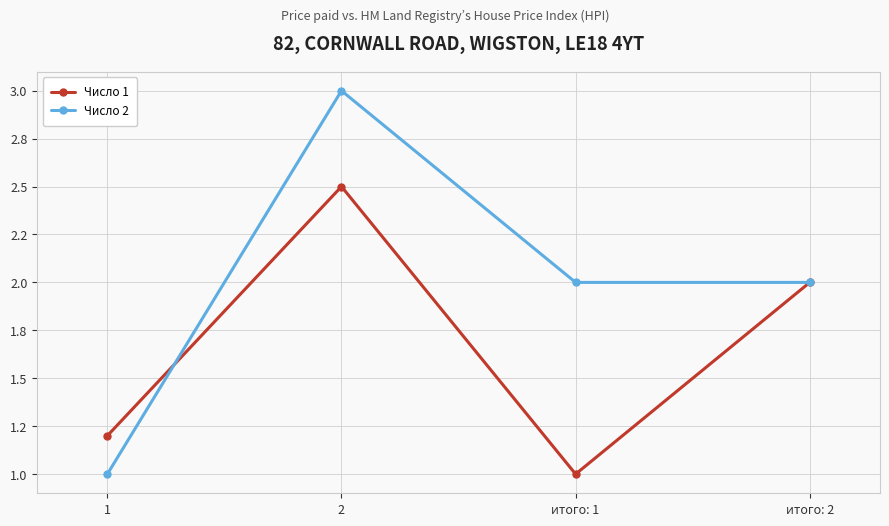

Rank the series at итого: 1 from highest to lowest value.

Число 2, Число 1